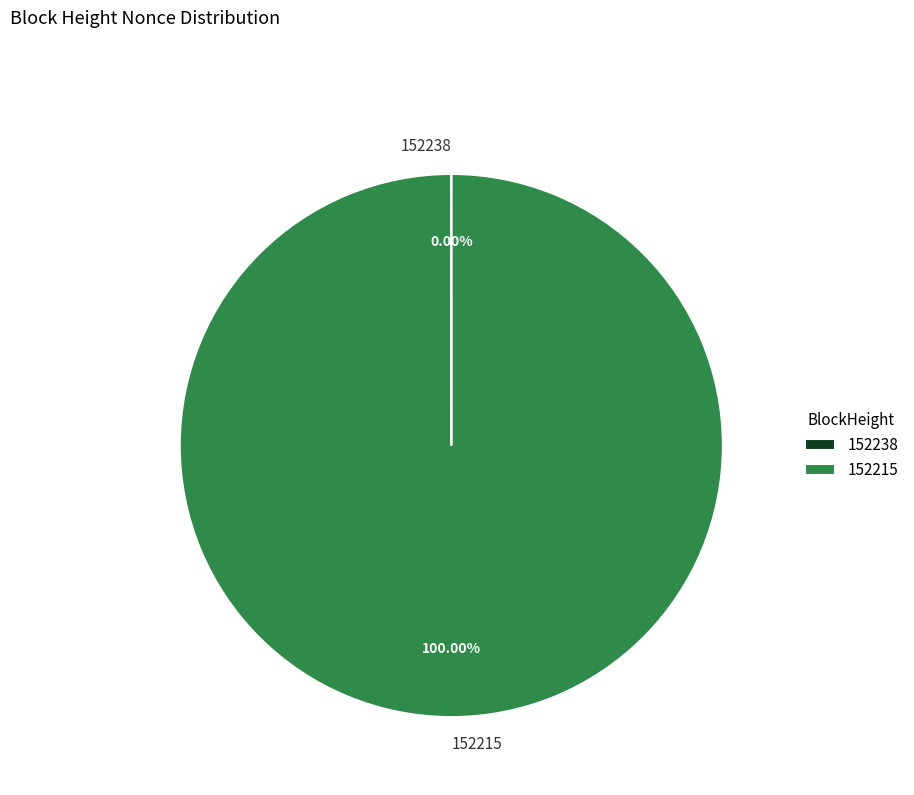

Which category accounts for the majority?

152215